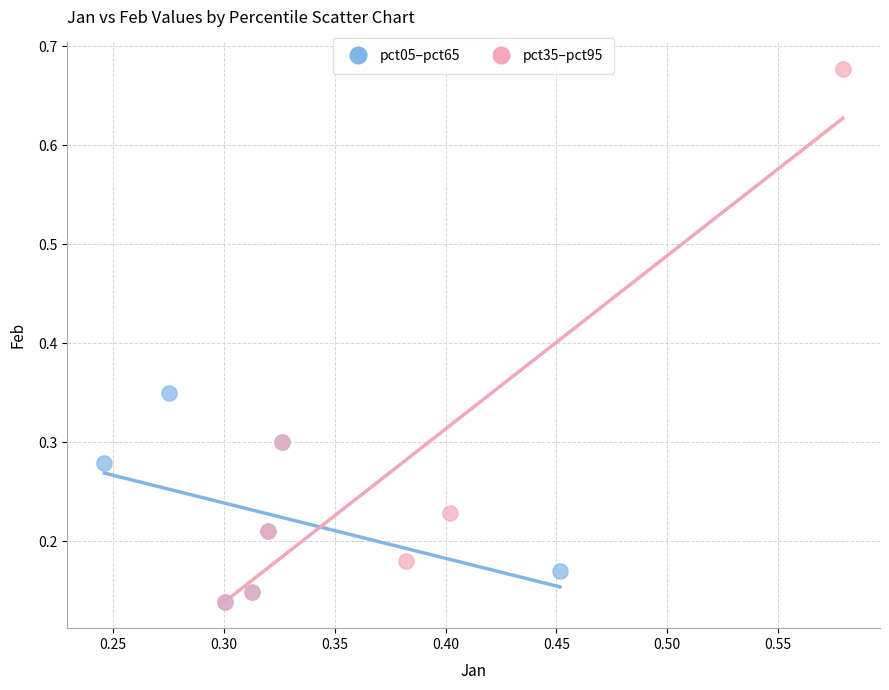

What are all the series names shown in the legend?

pct05–pct65, pct35–pct95